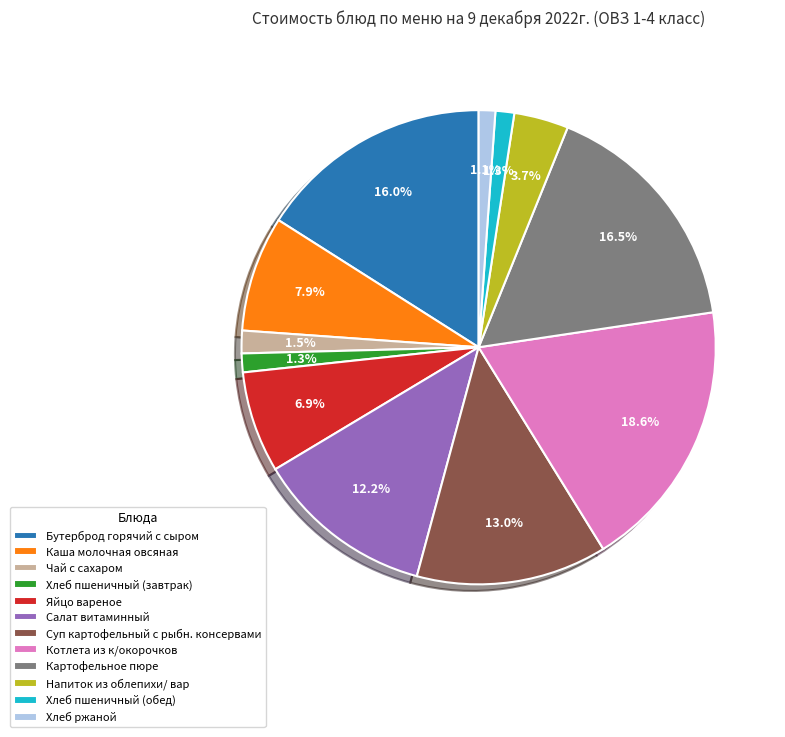

To the nearest percent, what is the difference between the Котлета из к/окорочков and Картофельное пюре slice percentages?

2%